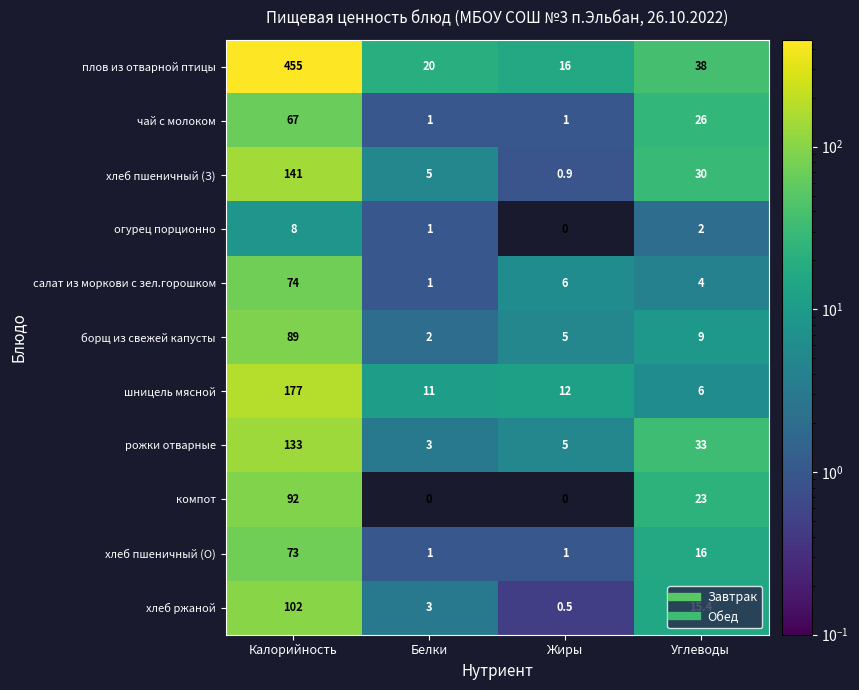

Which series has the largest total across all categories?

плов из отварной птицы